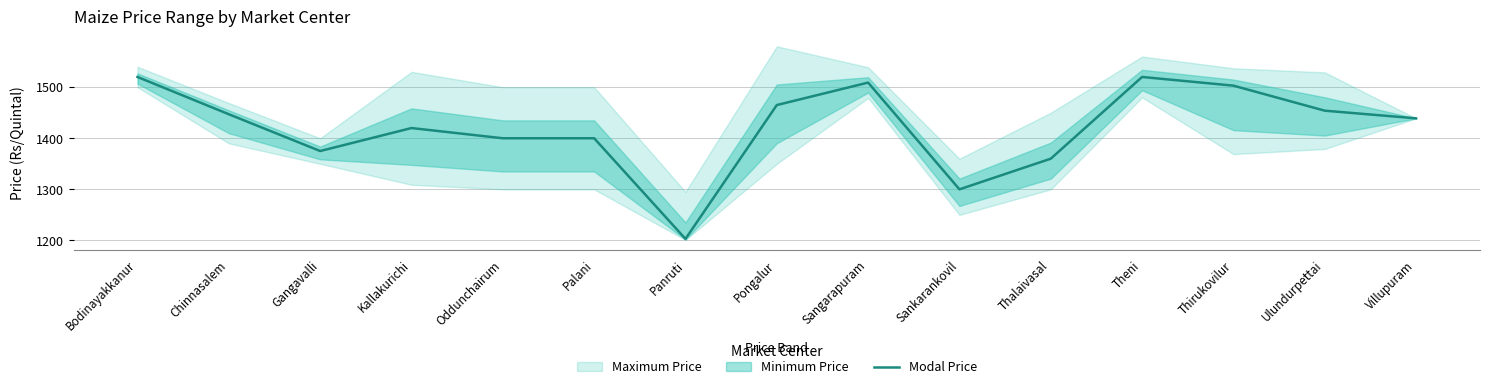

Where is the first local maximum?

Kallakurichi